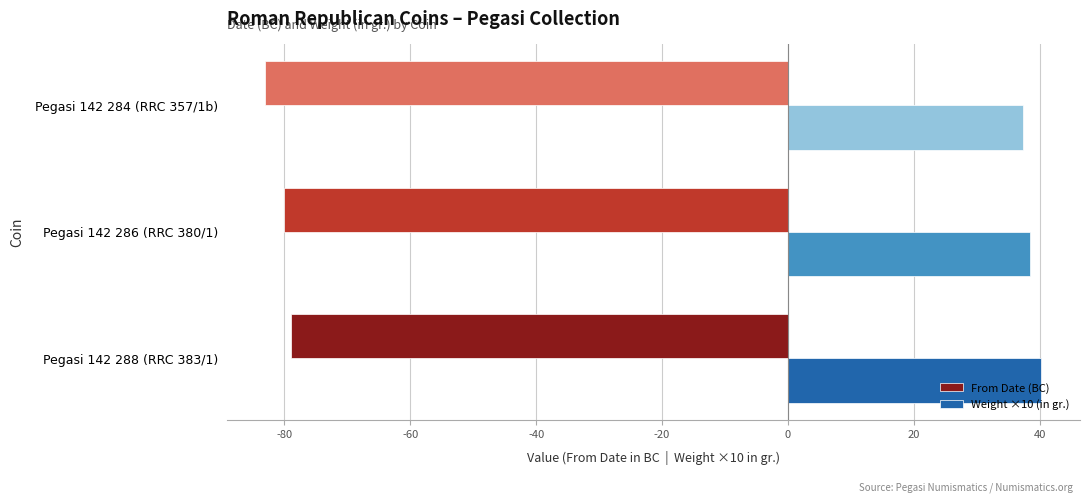

What is the spread (max minus min) of values at Pegasi 142 286 (RRC 380/1)?

118.4